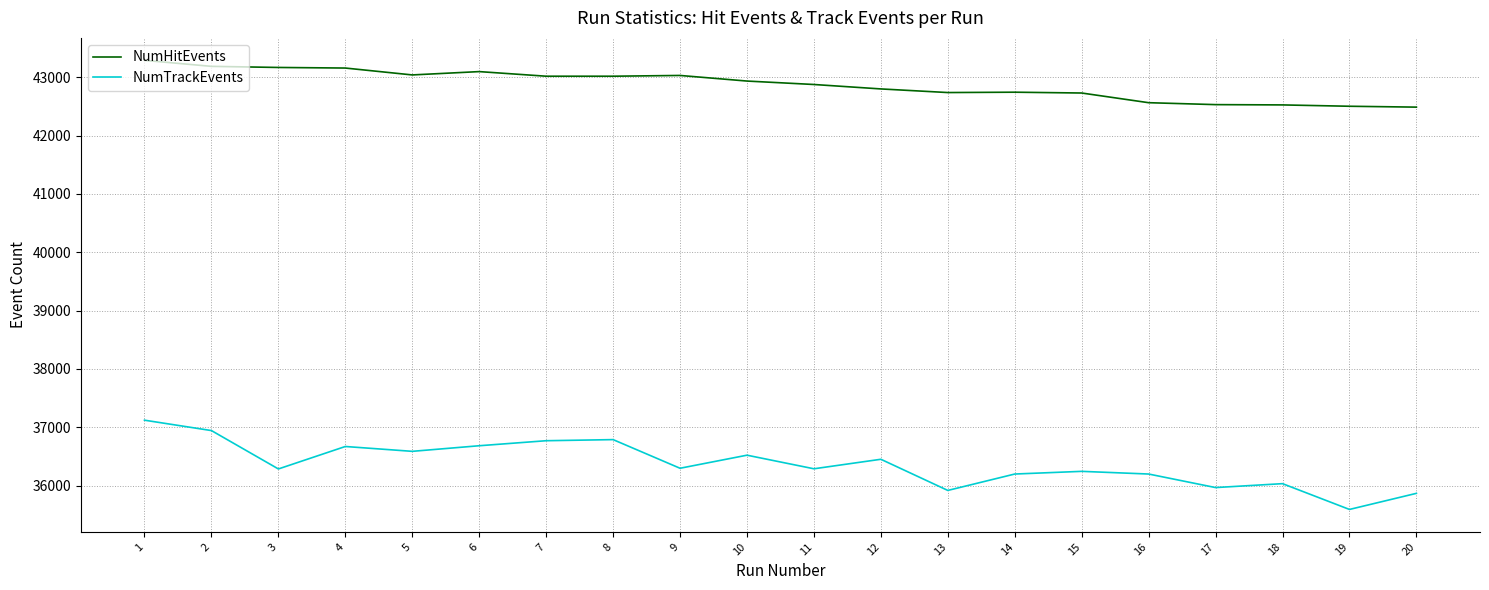

Which series has the widest spread of values?

NumTrackEvents